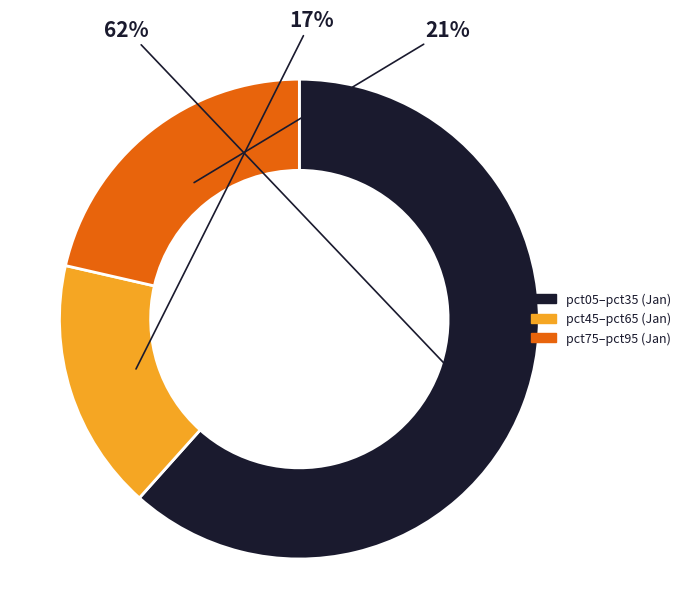

Does any single category account for the majority?

Yes